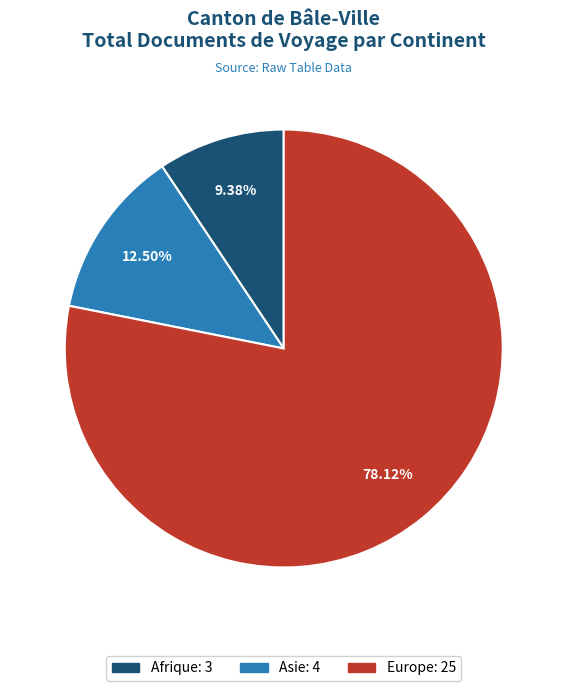

Does any single category account for the majority?

Yes